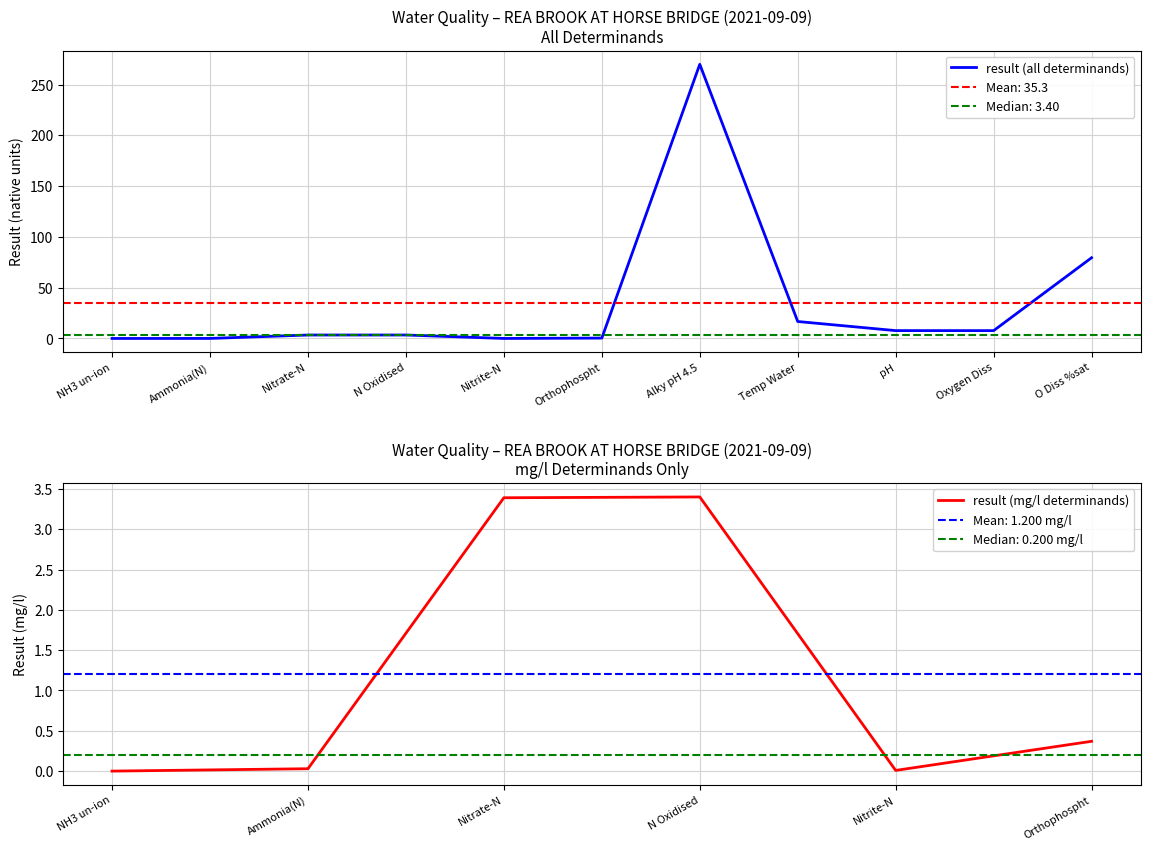

What is the ratio of the value at Nitrate-N to the value at N Oxidised?

1.0